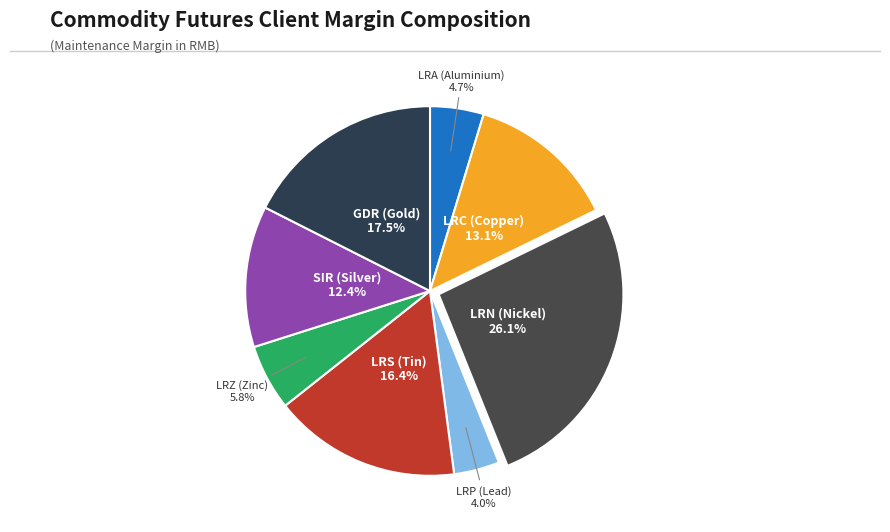

Is there a majority slice in this chart?

No